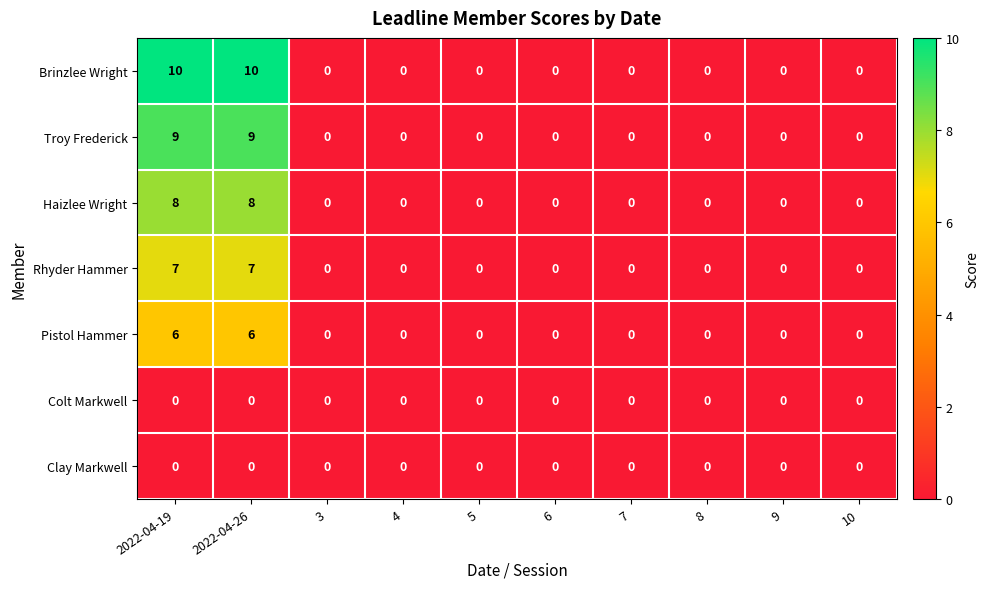

What is the spread (max minus min) of values at 2022-04-19?

10